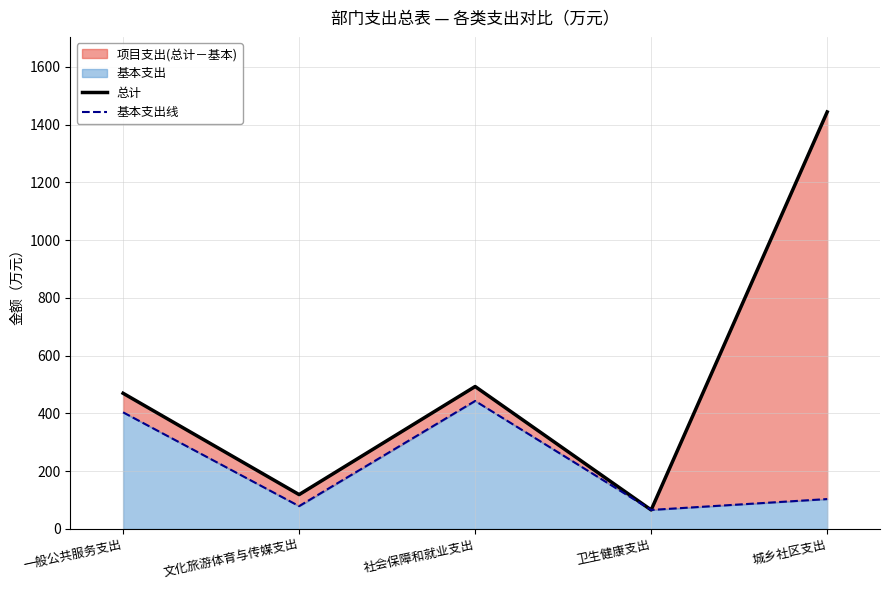

What is the label of the 3rd point from the left?

社会保障和就业支出